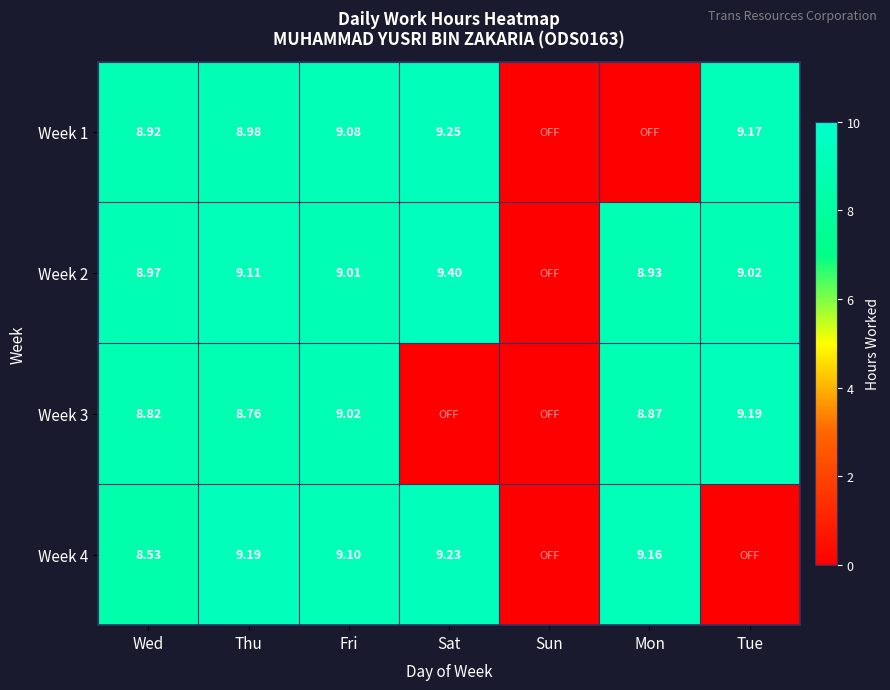

Is the value of Week 3 at Tue greater than the value of Week 2 at Mon?

Yes